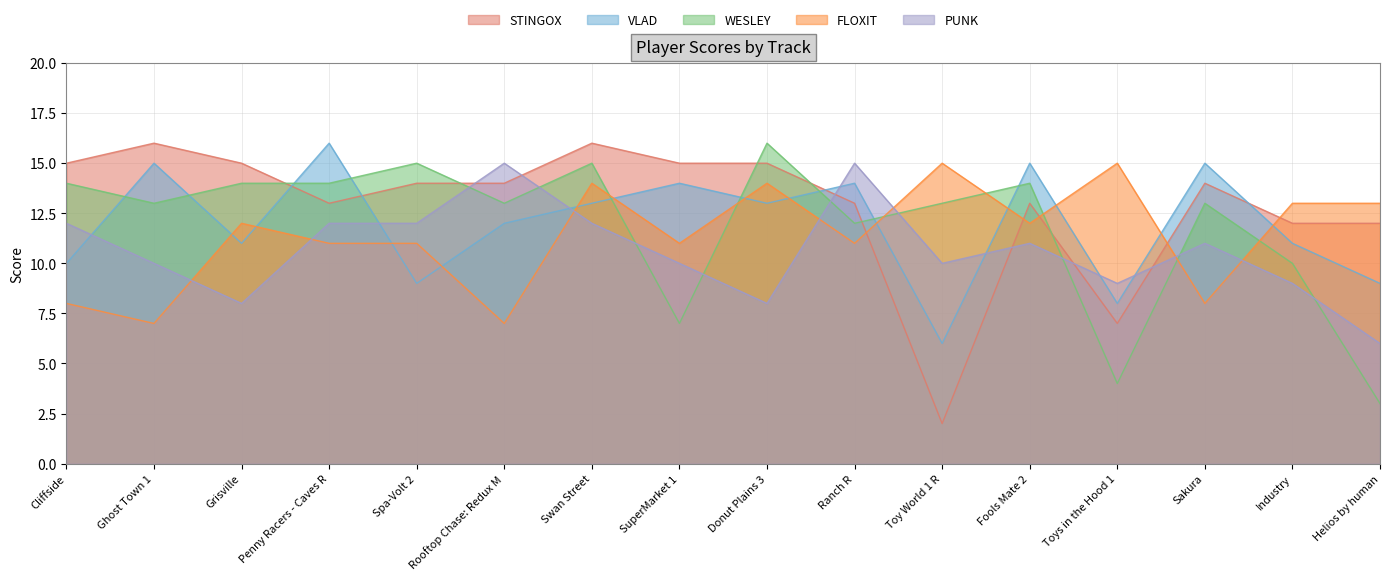

List the series in order of their peak value, highest first.

STINGOX, VLAD, WESLEY, FLOXIT, PUNK